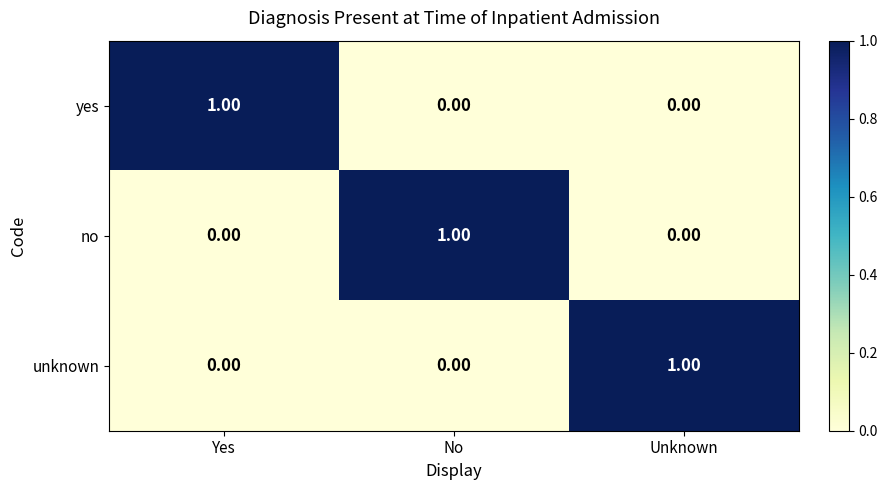

Is the value of yes at Yes greater than the value of no at Yes?

Yes